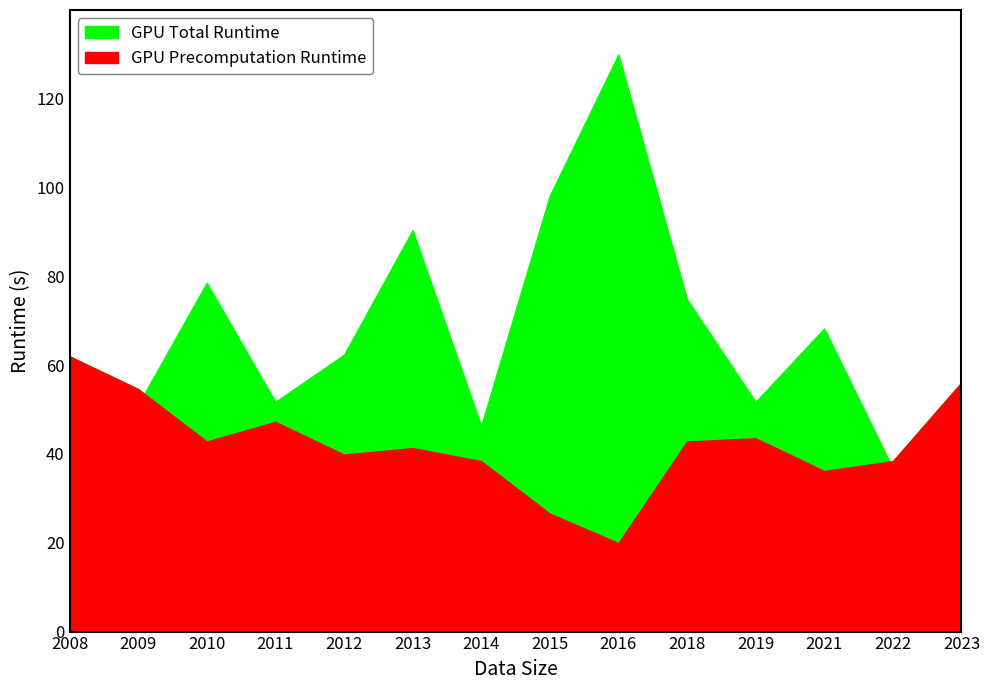

What is the greatest value displayed?

62.0